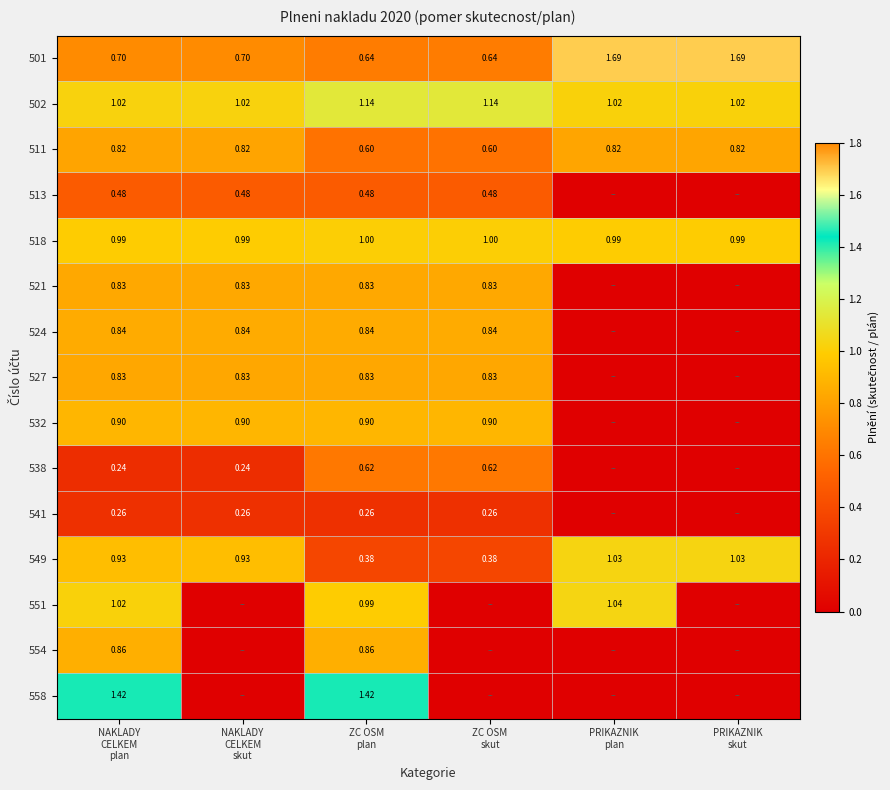

Where is 558 nearest to the value 0?

NAKLADY CELKEM skut